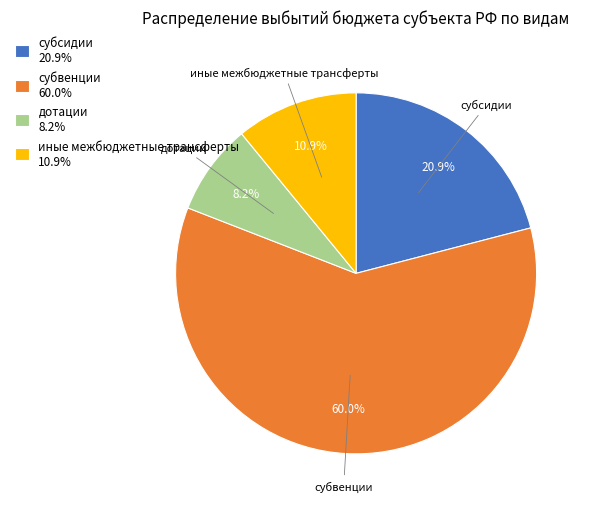

Which slice represents more than half of the pie?

субвенции